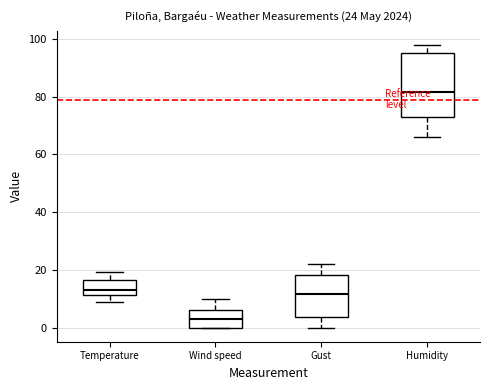

Which box is the tallest, from its lower edge to its upper edge?

Humidity